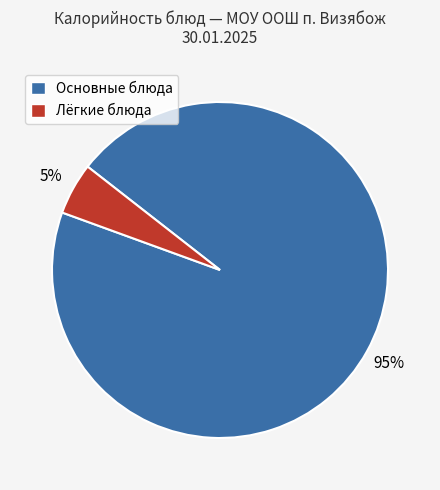

To the nearest percent, what is the average slice percentage?

50%